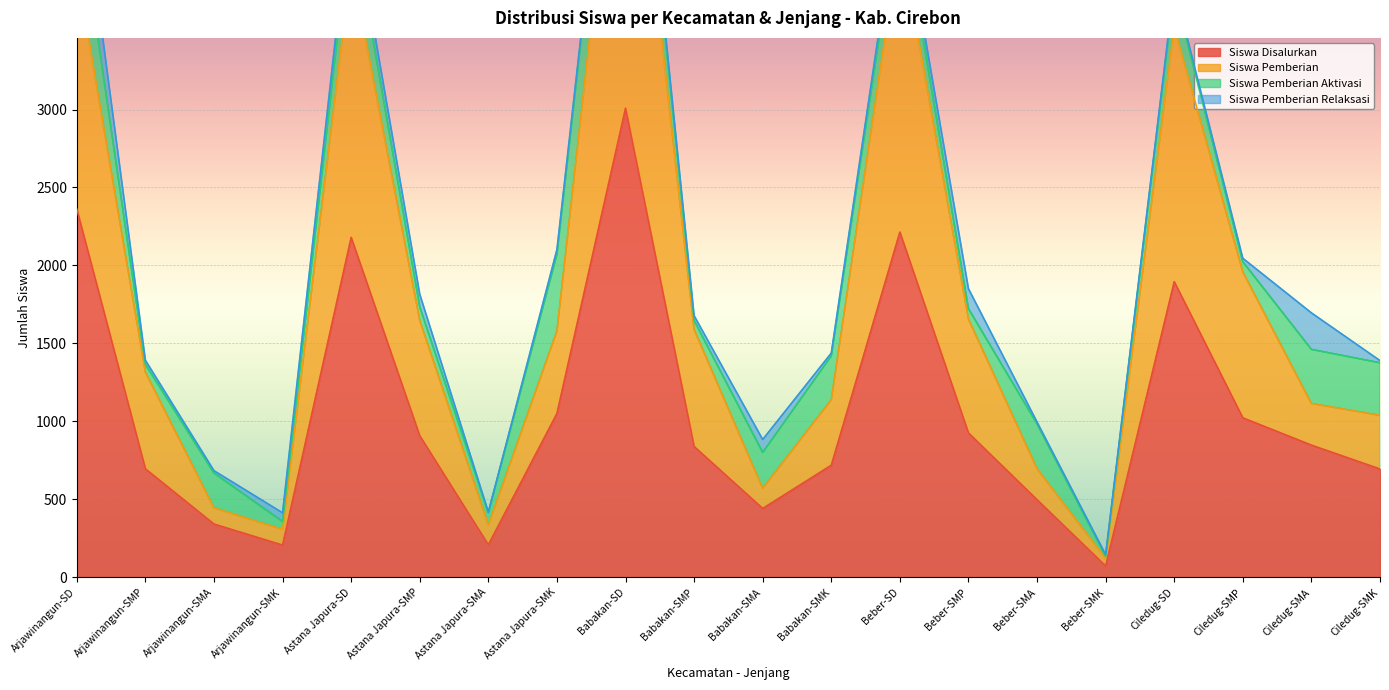

What is the sum of all Siswa Pemberian values?

36517